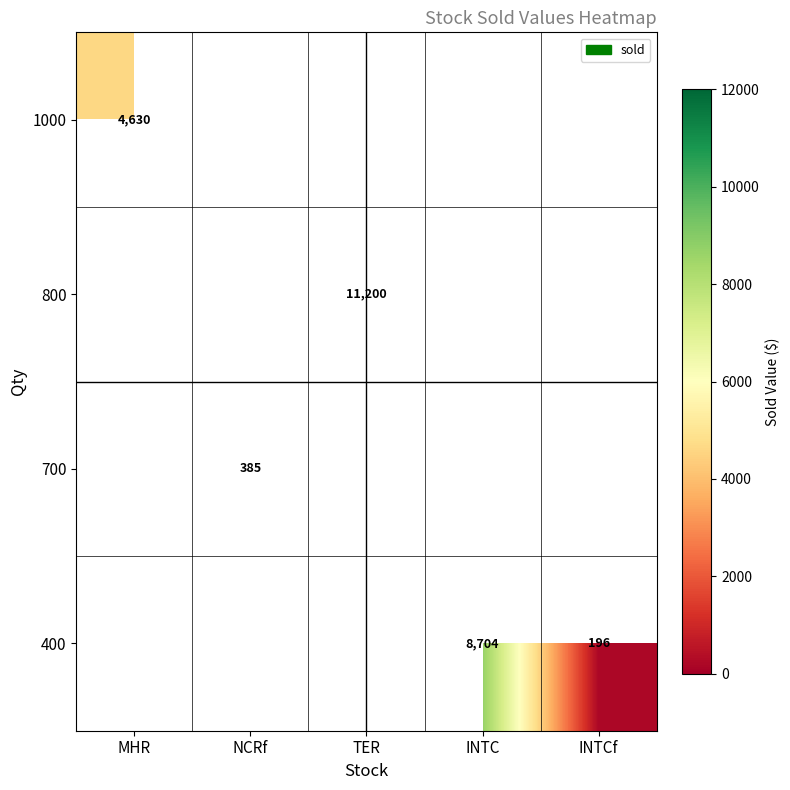

What is the lowest value of the row_0 series?

4630.1